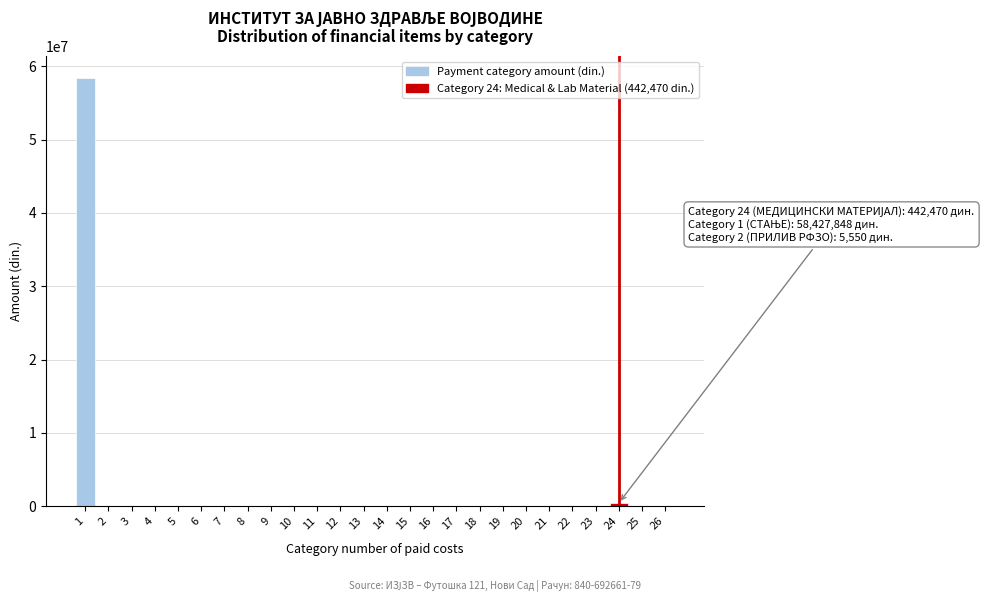

The value at 23 is 0. True or false?

True